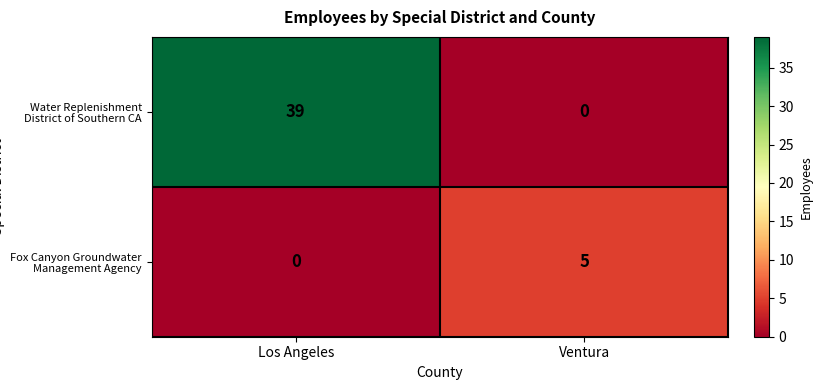

What is the maximum value shown in the chart?

39